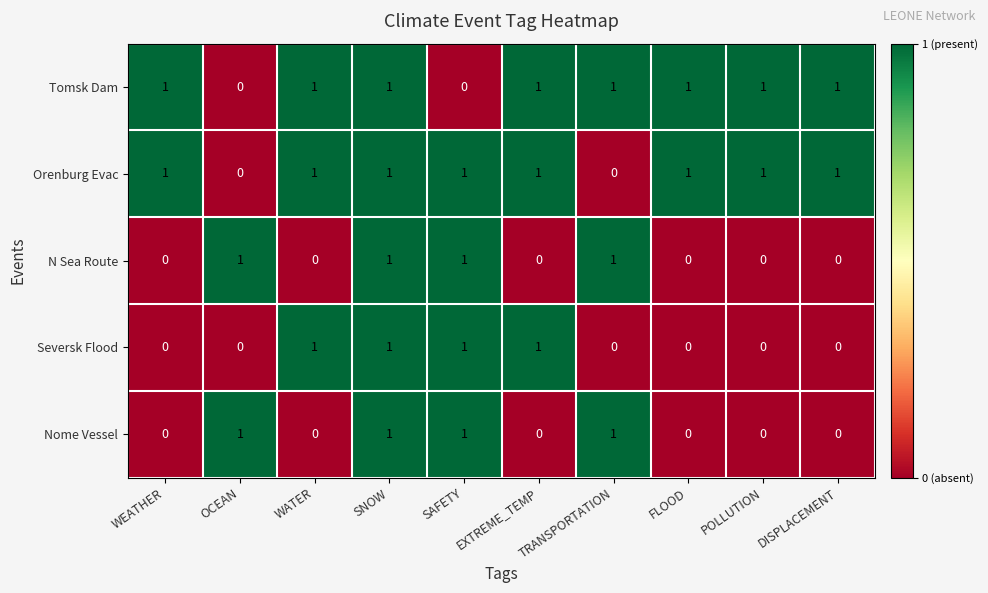

How many N Sea Route values are between 0 and 1?

10